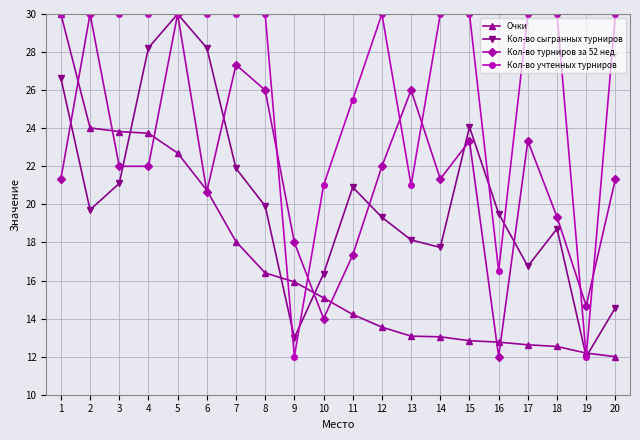

At which label does Очки reach its minimum?

20